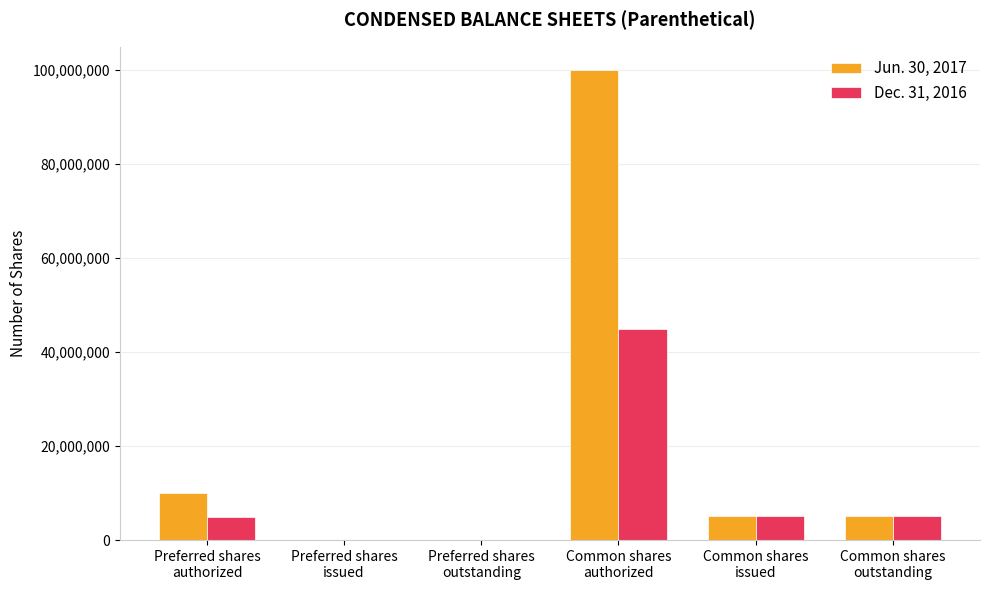

Which series has the largest total across all categories?

Jun. 30, 2017